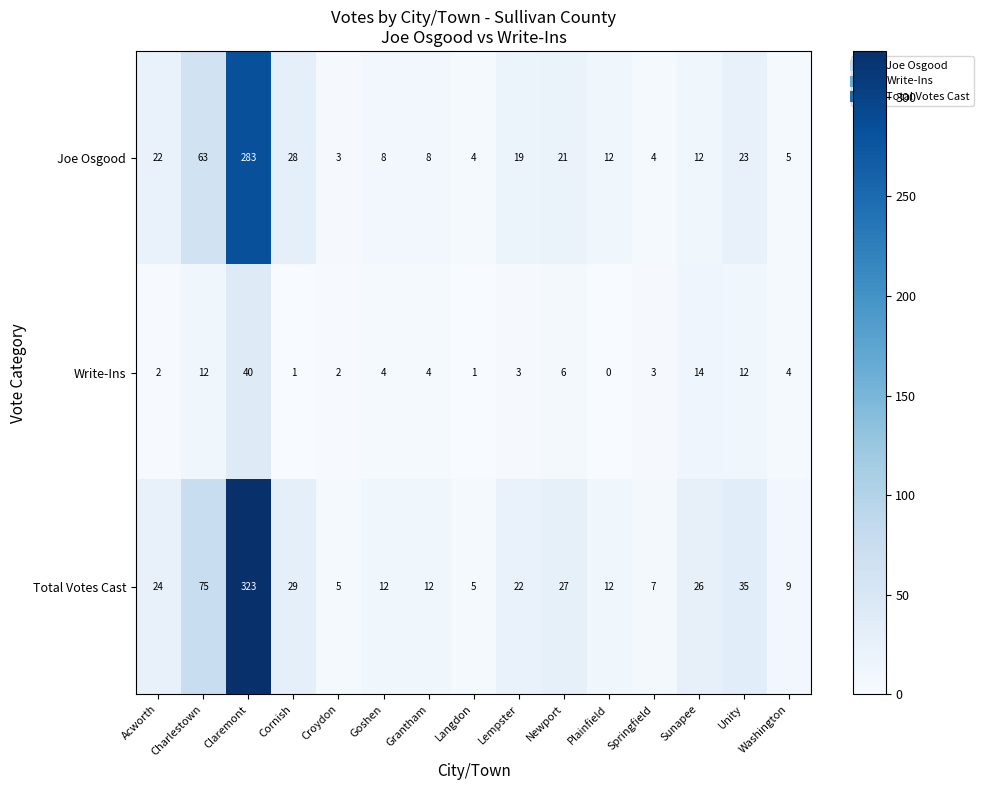

At which category does the chart reach its minimum across all series?

Plainfield